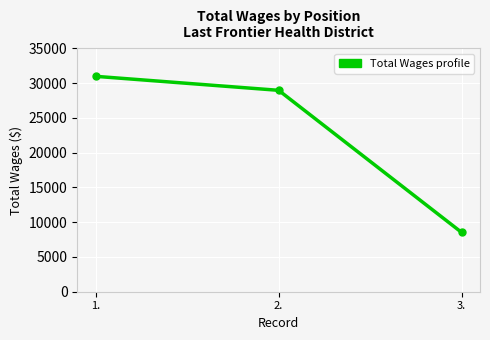

Which label corresponds to the smallest value in the chart?

3.